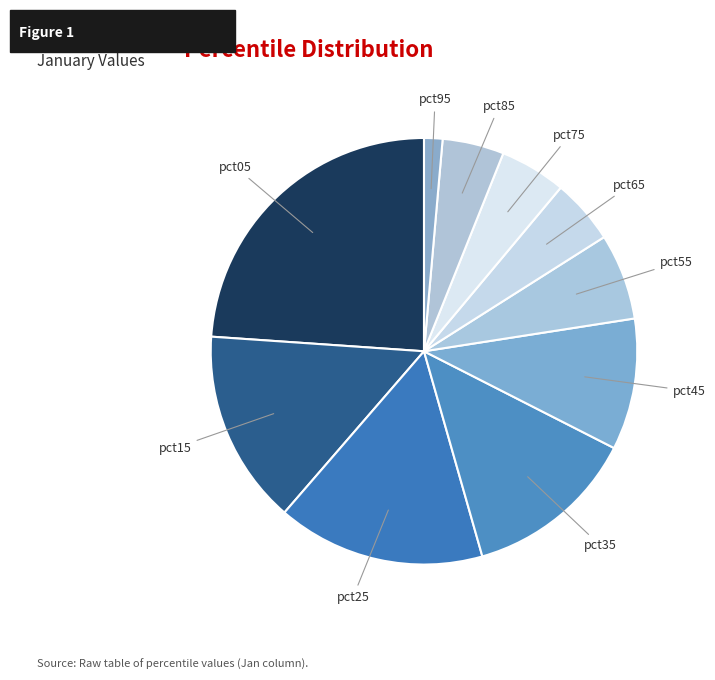

Is there a majority slice in this chart?

No